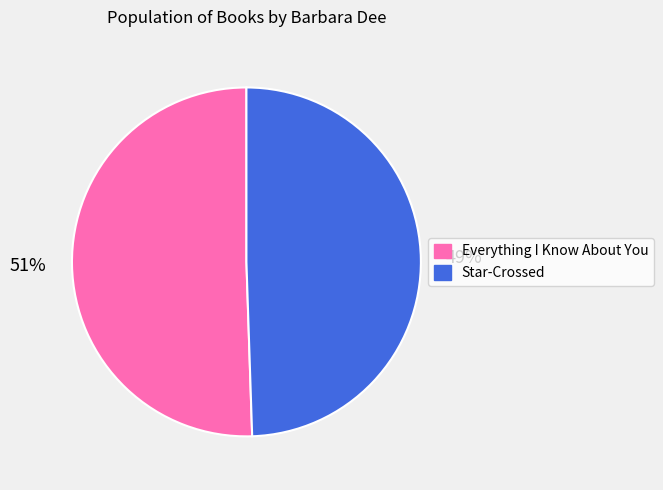

Count the number of slices in the pie.

2